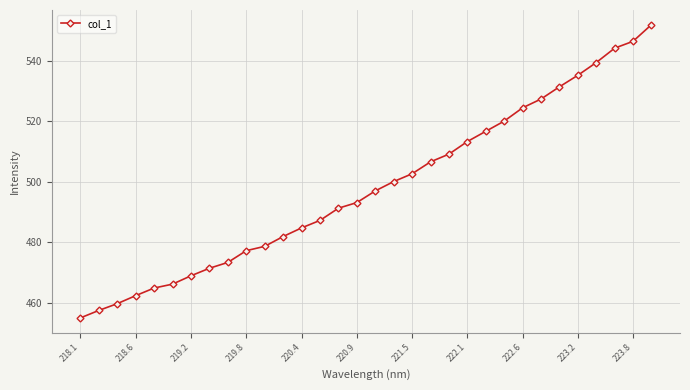

What is the sum of all values?

15940.7